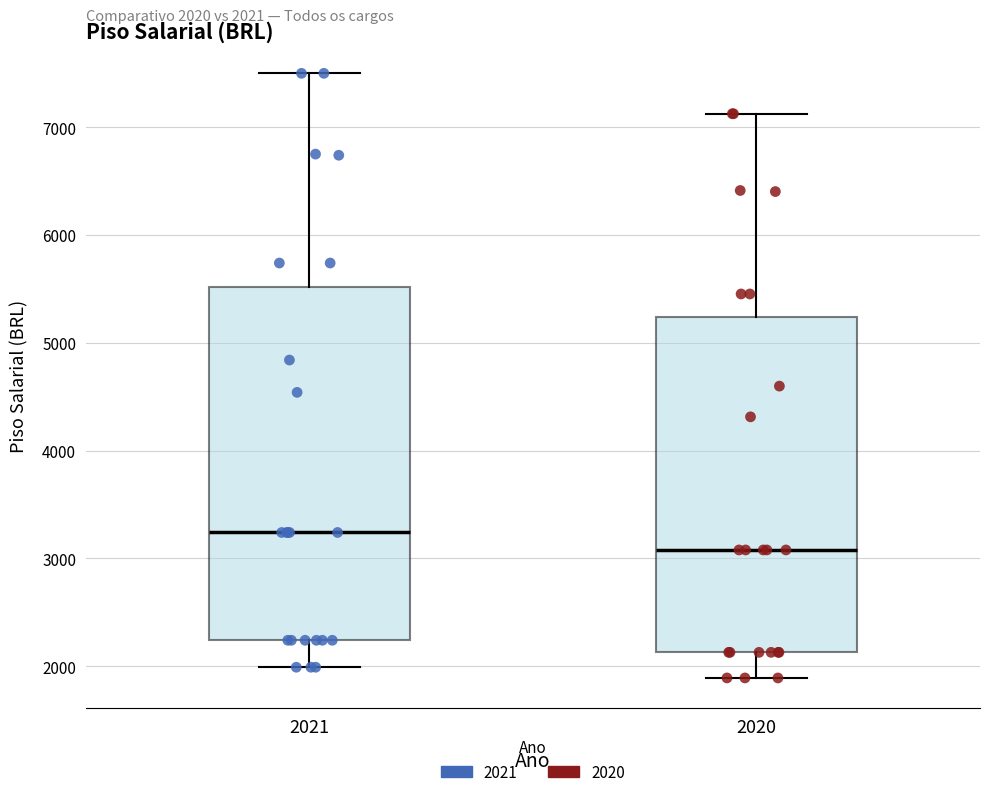

Comparing the boxes themselves (not the whiskers), which one is the tallest?

2021